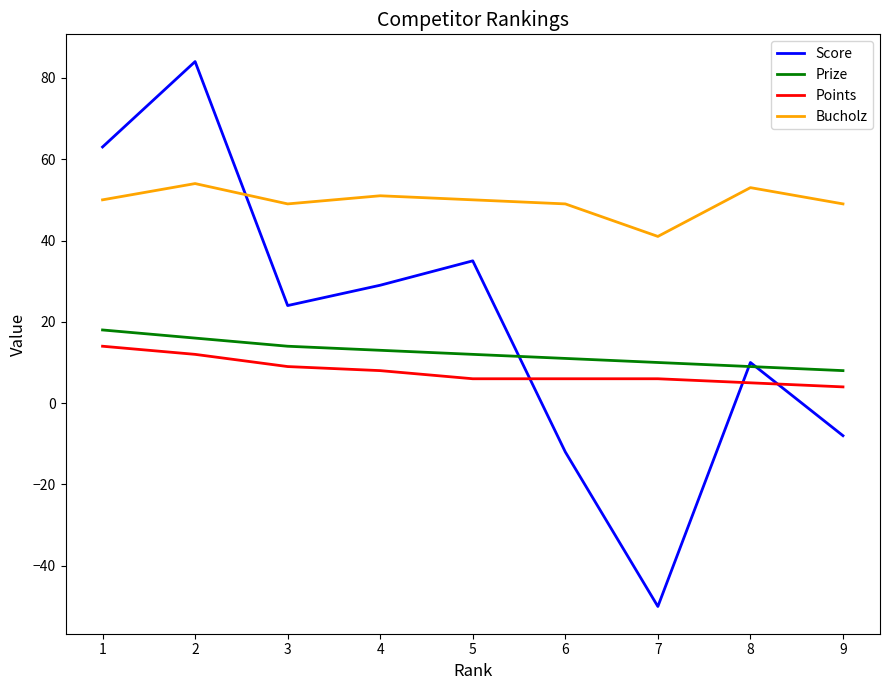

What is the spread (max minus min) of values at 1?

49